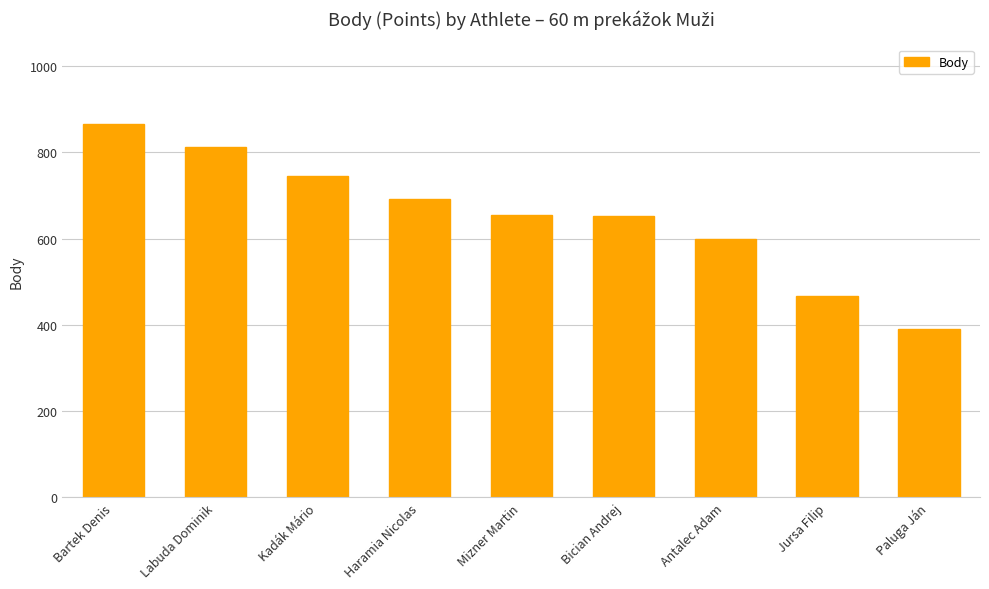

How many bars are there in total?

9